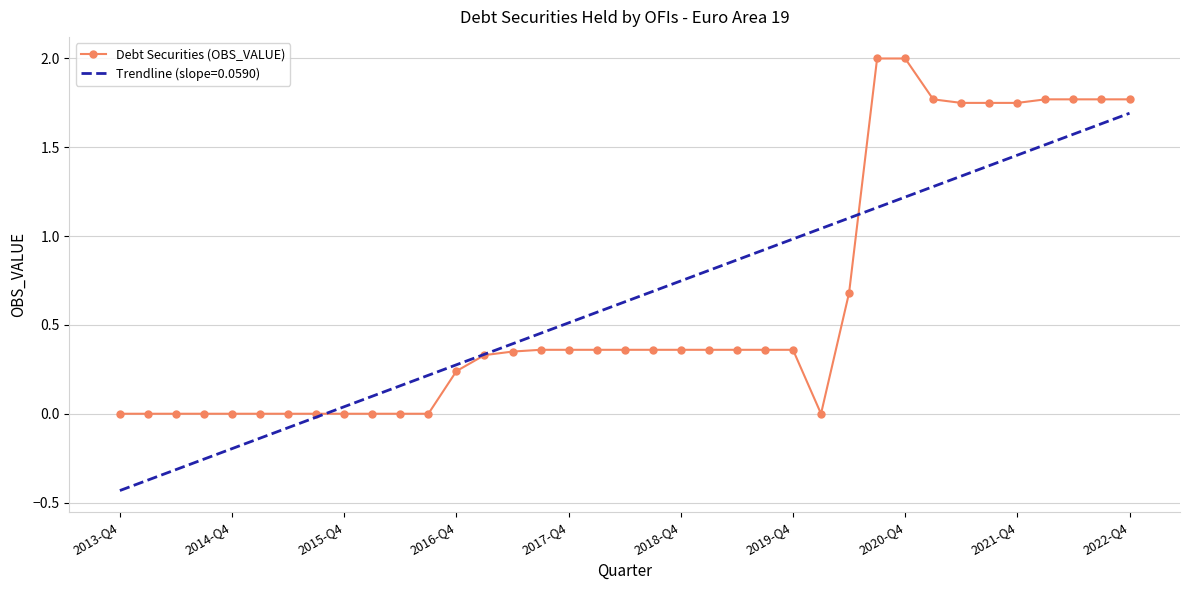

What is the maximum value shown in the chart?

2.0